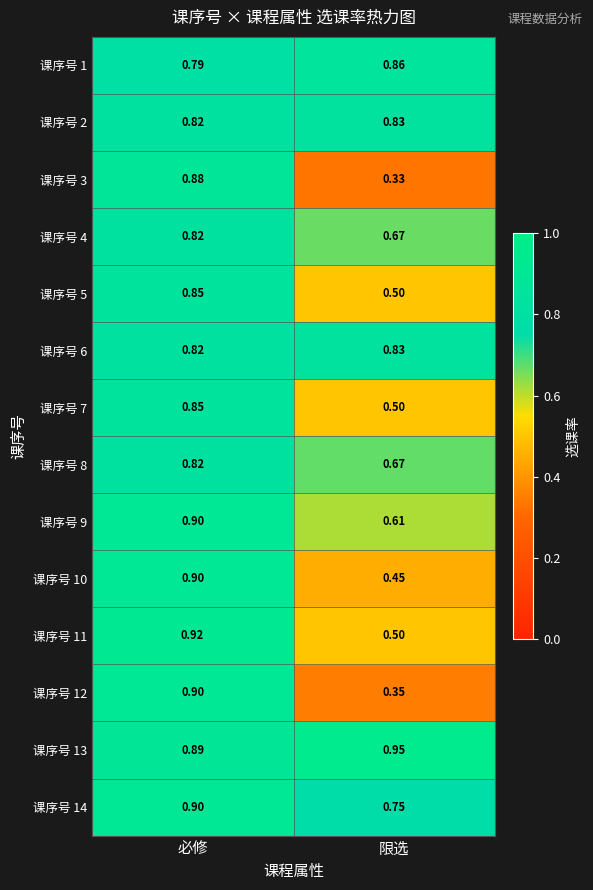

At which category does the chart reach its peak across all series?

限选